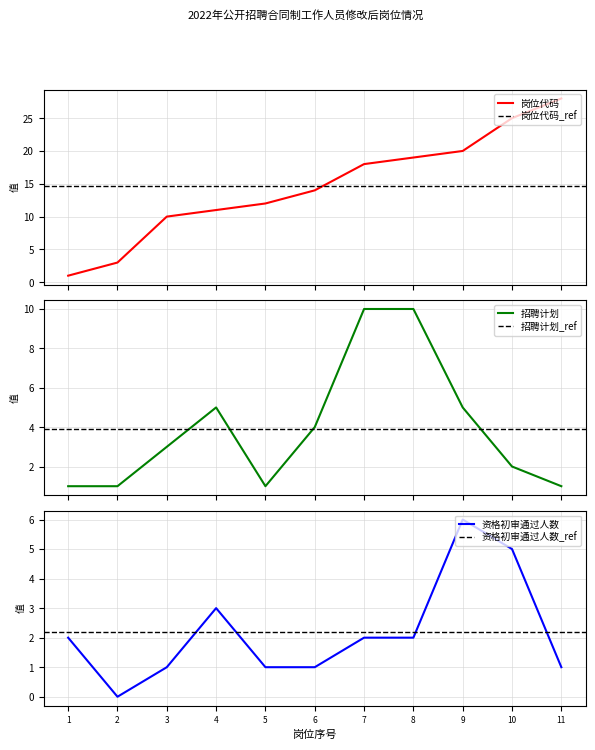

What is the highest value of the 岗位代码 series?

28